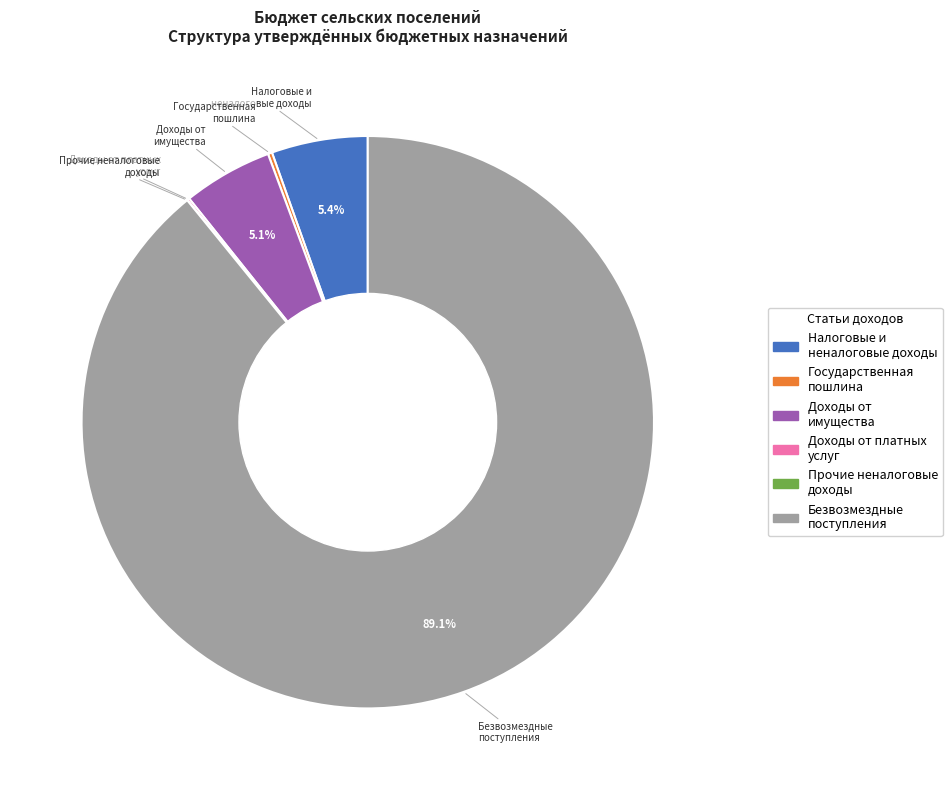

Does any single category account for the majority?

Yes